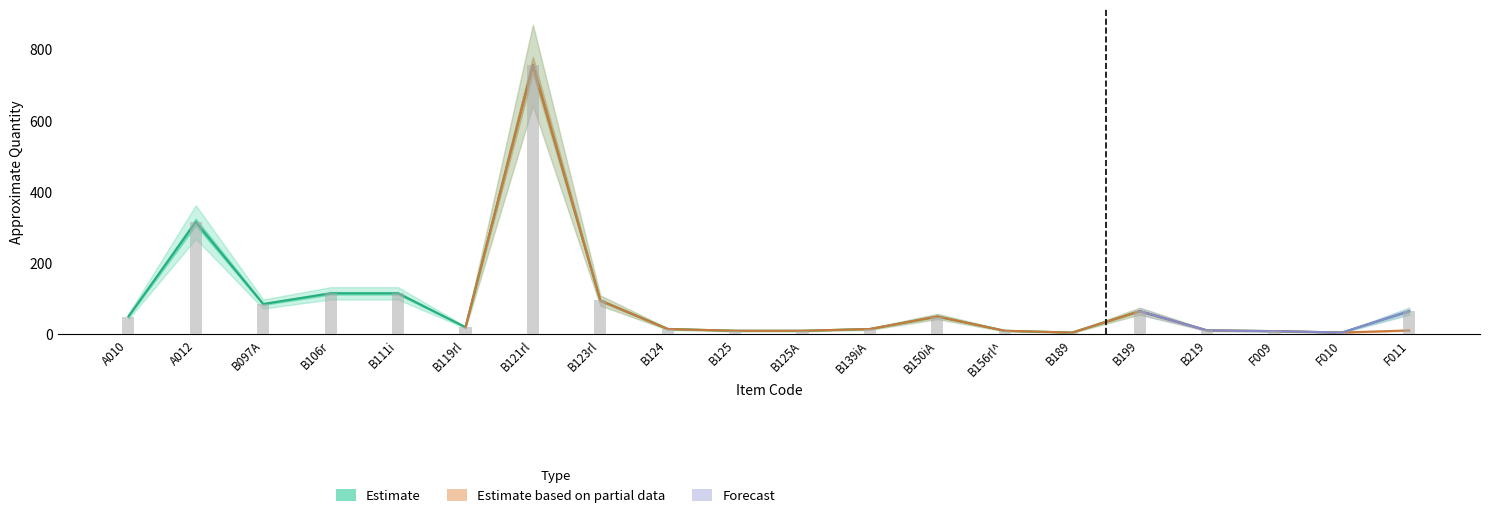

Reading right to left, list all the values displayed in this chart.

Estimate: F011=65	F010=5	F009=9	B219=11	B199=65	B189=5	B156rl^=10	B150iA=50	B139iA=15	B125A=10	B125=10	B124=15	B123rl=95	B121rl=755	B119rl=20	B111i=115	B106r=115	B097A=85	A012=315	A010=50
Estimate based on partial data: F011=11	F010=5	F009=9	B219=11	B199=65	B189=5	B156rl^=10	B150iA=50	B139iA=15	B125A=10	B125=10	B124=15	B123rl=95	B121rl=755	B119rl=20	B111i=0	B106r=0	B097A=0	A012=0	A010=0
Forecast: F011=65	F010=5	F009=9	B219=11	B199=65	B189=0	B156rl^=0	B150iA=0	B139iA=0	B125A=0	B125=0	B124=0	B123rl=0	B121rl=0	B119rl=0	B111i=0	B106r=0	B097A=0	A012=0	A010=0